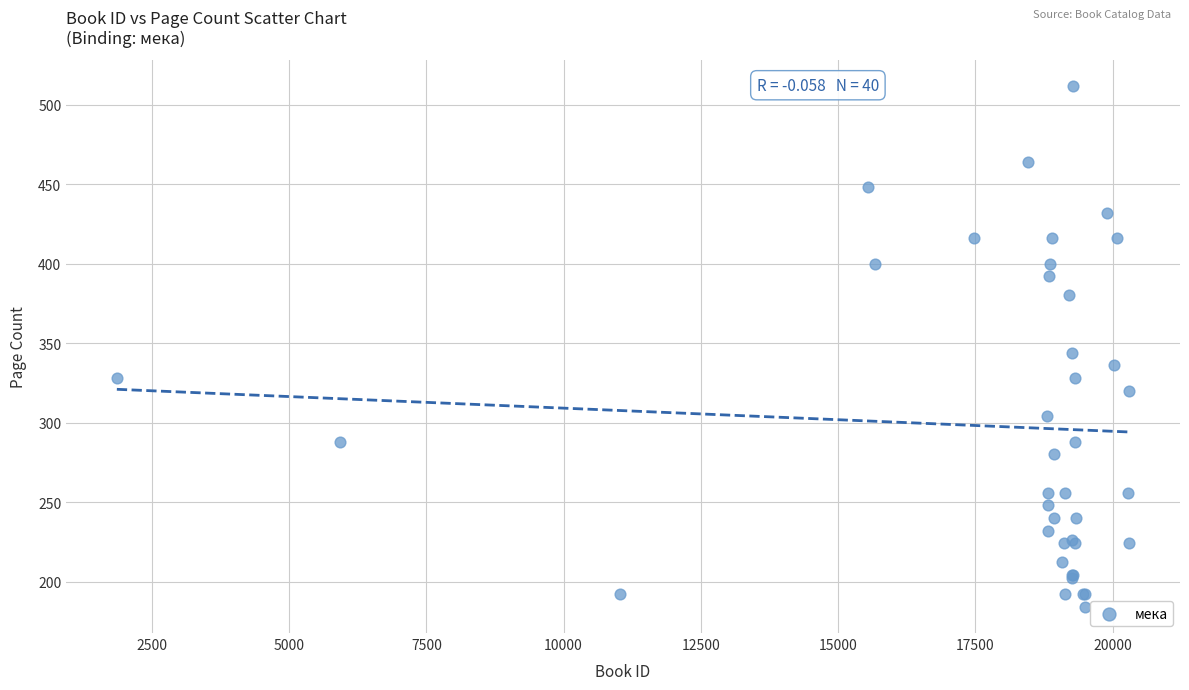

What Y value in the scatter plot is closest to 348?

344